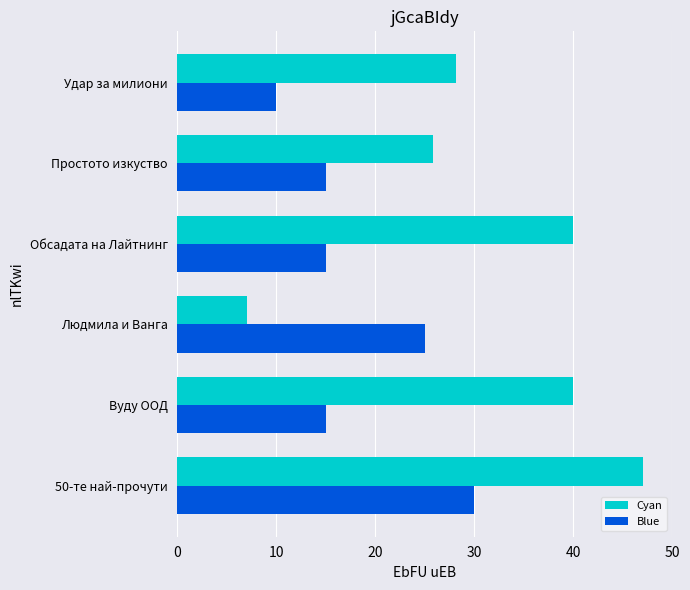

Rank the series at Вуду ООД from highest to lowest value.

Cyan, Blue